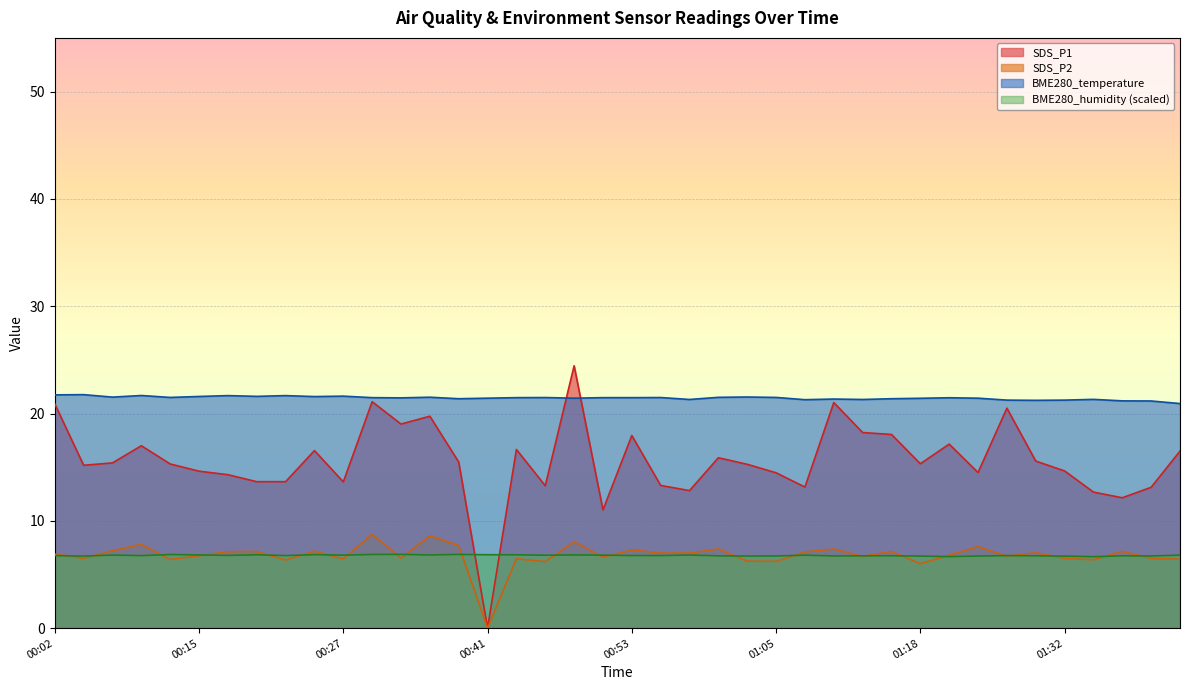

What is the sum of all BME280_temperature values?

857.9